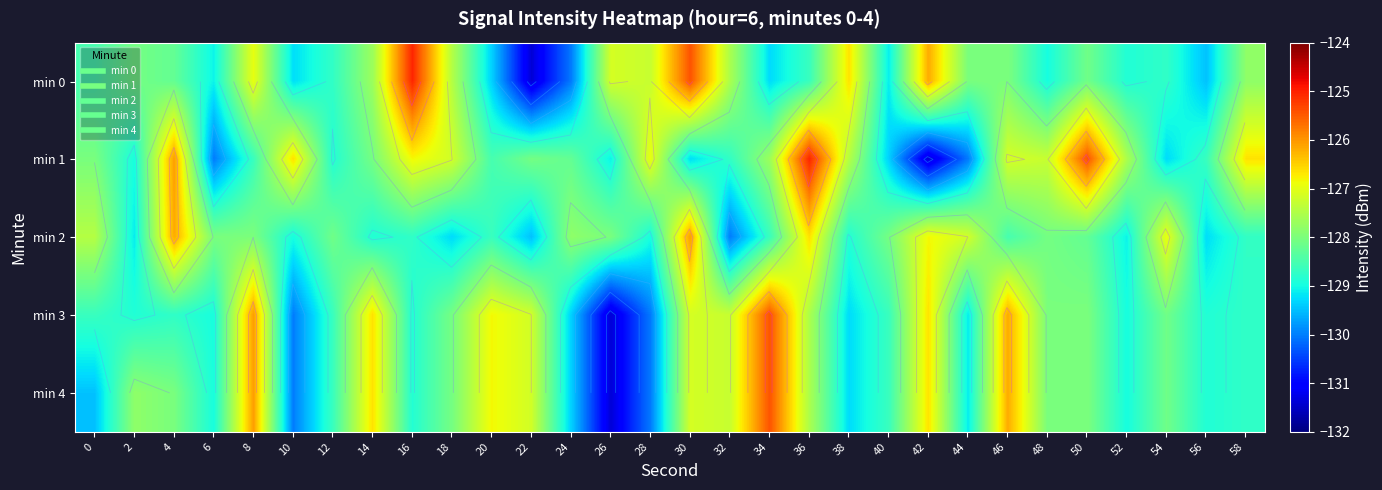

Between 12 and 20, which is larger?

12